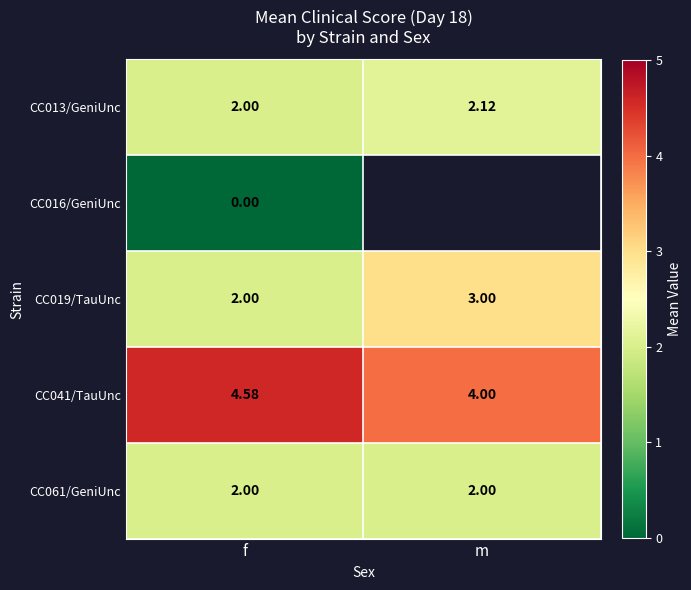

Is it true that CC041/TauUnc equals 4.6 at f?

True